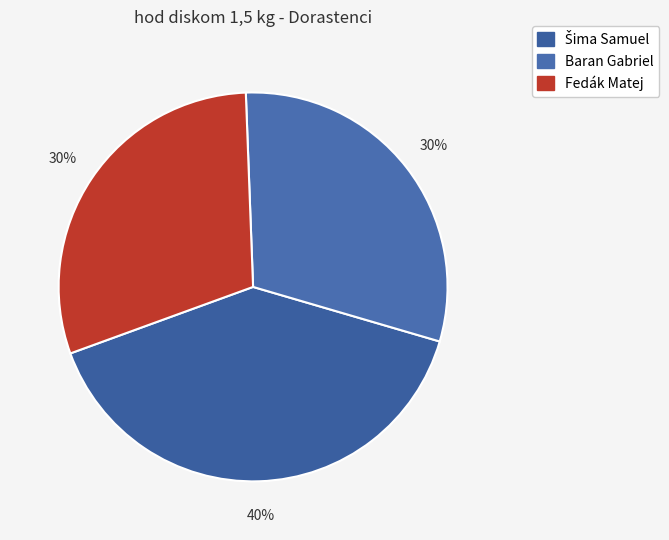

To the nearest percent, what is the combined percentage of Fedák Matej and Šima Samuel?

70%